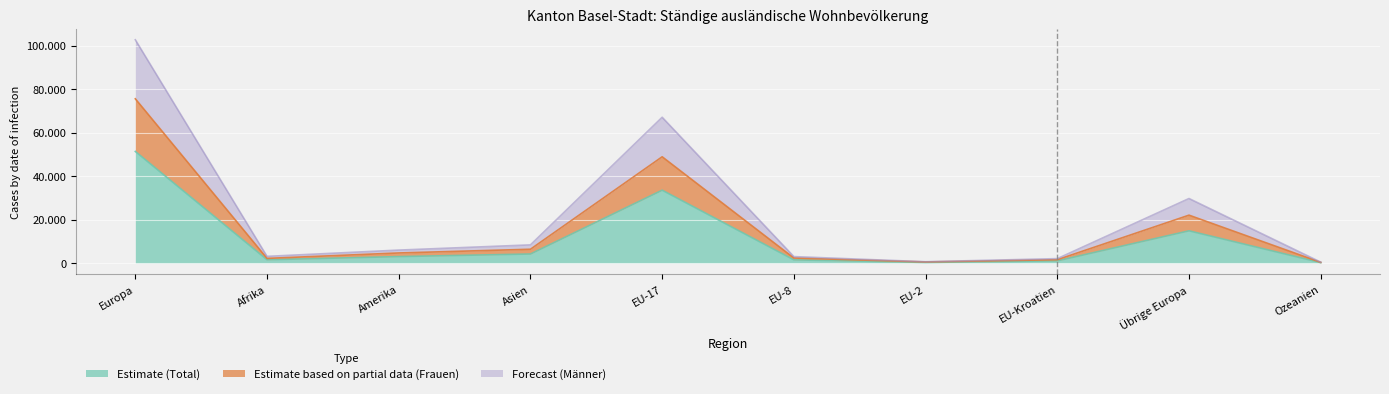

True or false: Estimate (Total) has more than 0 points higher than both neighbors.

True